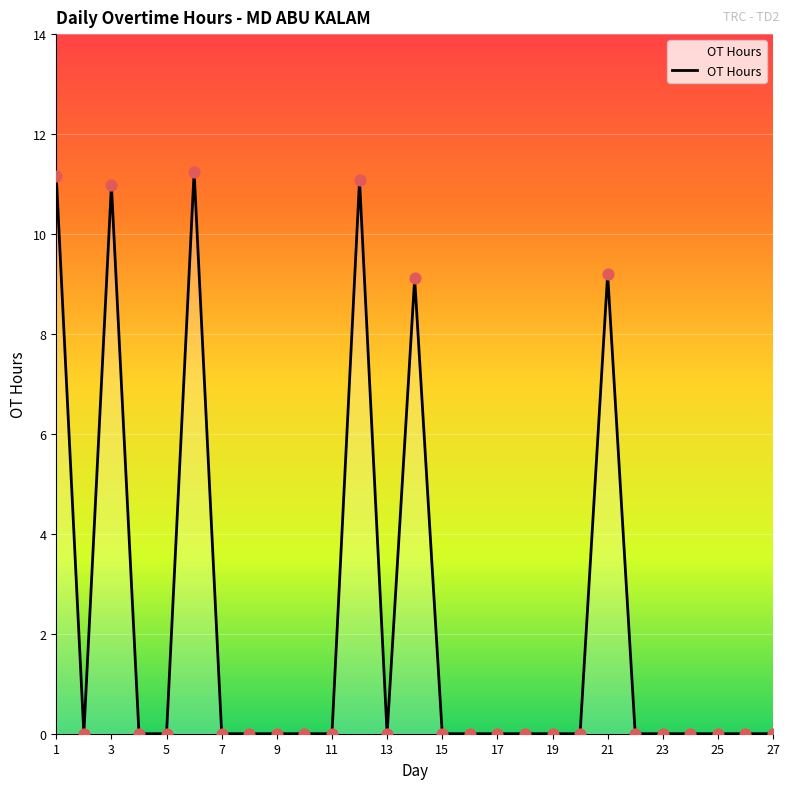

How many lines are shown in the chart?

1